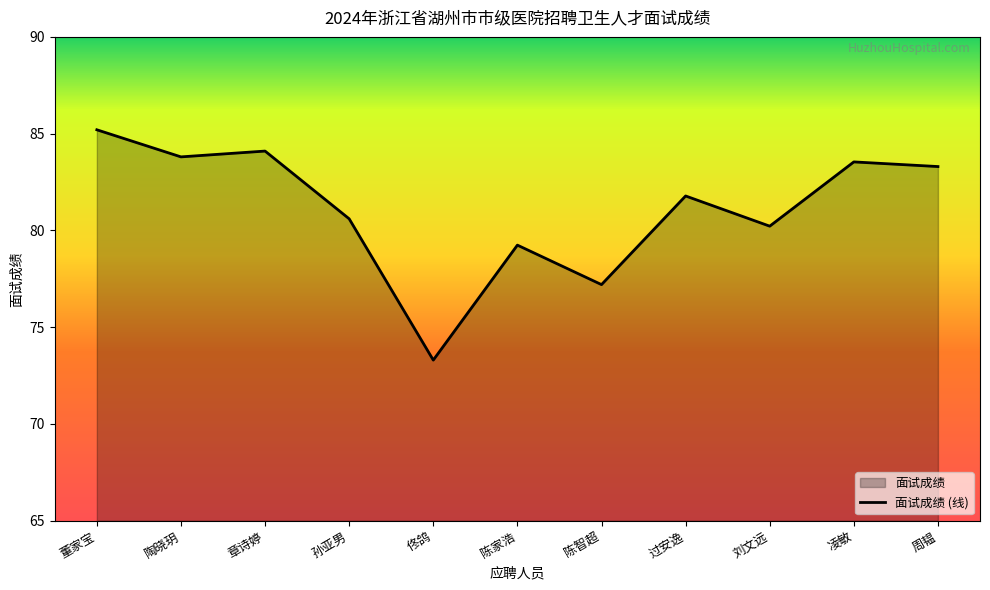

How many points are lower than both their immediate neighbors (excluding endpoints)?

4